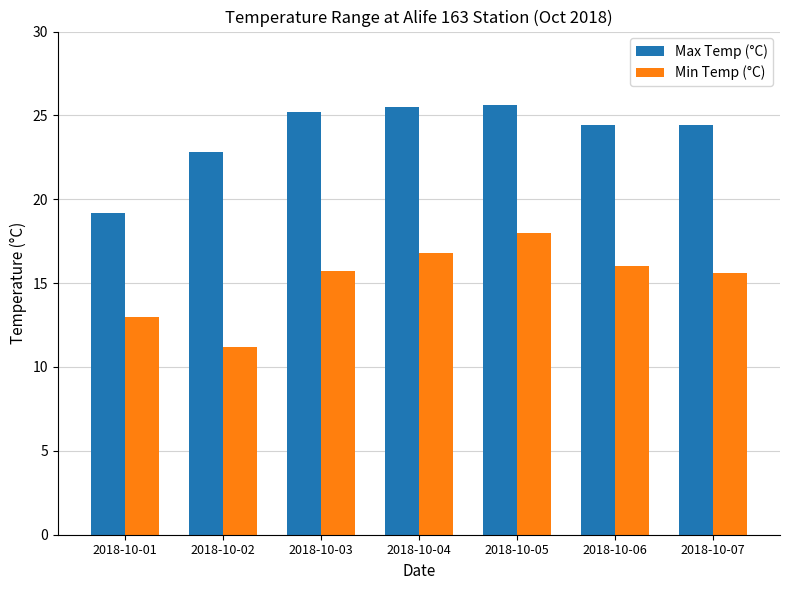

Which series changed the most between 2018-10-01 and 2018-10-07?

Max Temp (°C)